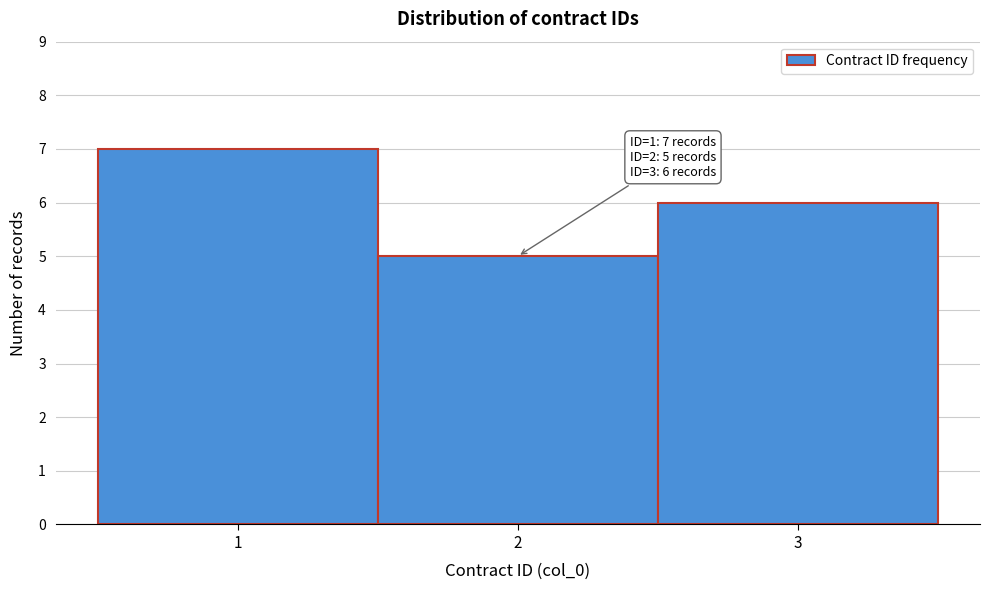

Which range on the x-axis has the tallest bar?

0.5 to 1.5